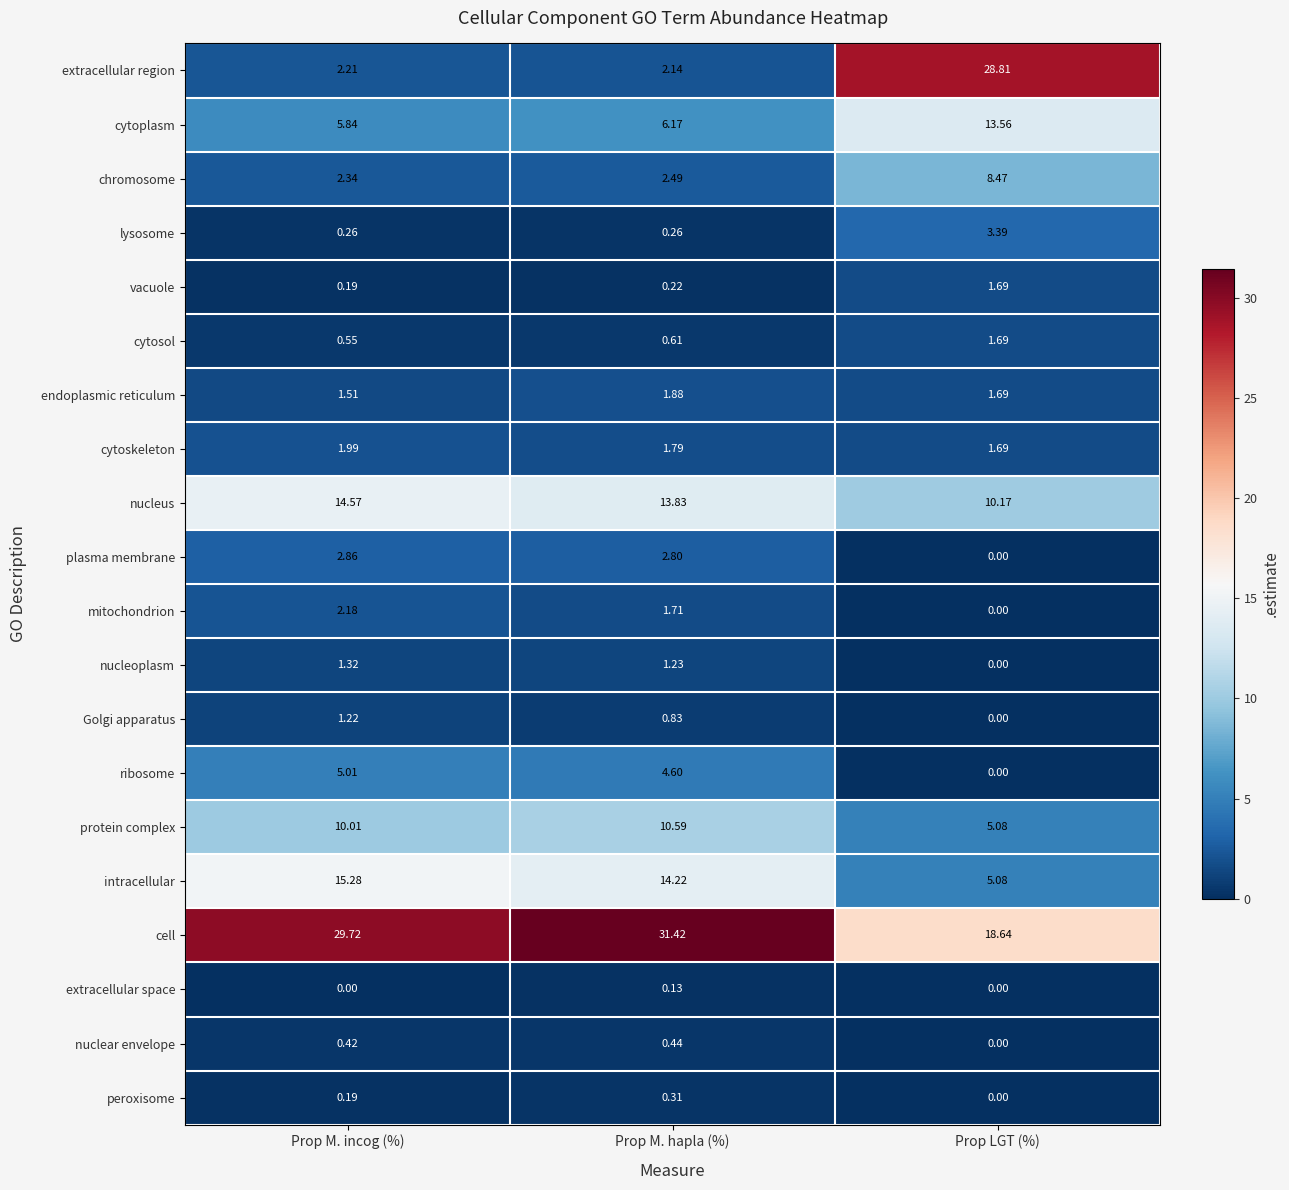

At Prop M. hapla (%), list the series in order from largest to smallest.

cell, intracellular, nucleus, protein complex, cytoplasm, ribosome, plasma membrane, chromosome, extracellular region, endoplasmic reticulum, cytoskeleton, mitochondrion, nucleoplasm, Golgi apparatus, cytosol, nuclear envelope, peroxisome, lysosome, vacuole, extracellular space